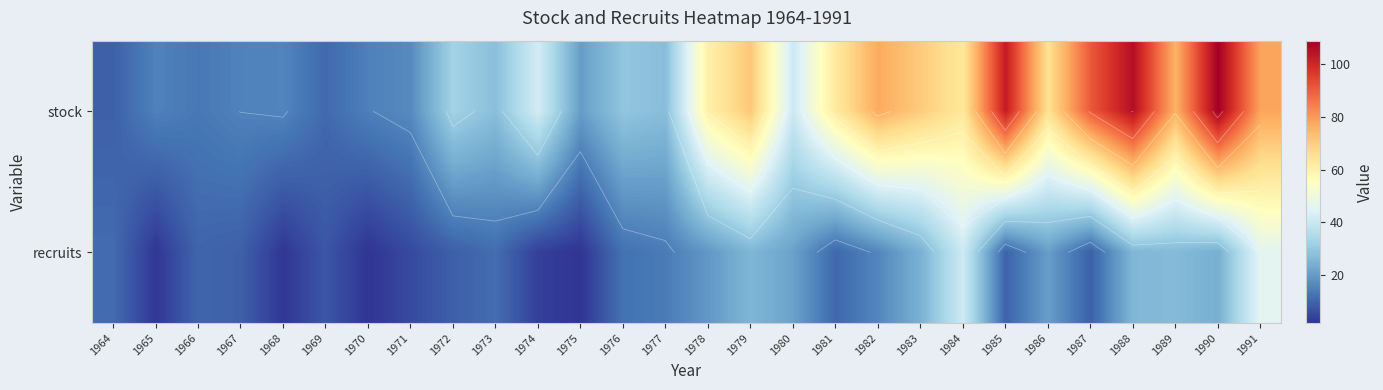

What is the total value across all series at 1985?

112.2